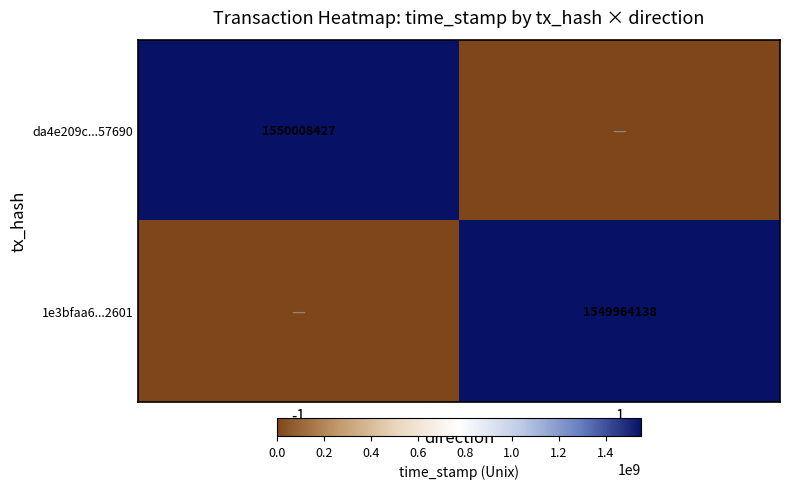

At how many categories does at least one series exceed 764463713?

2